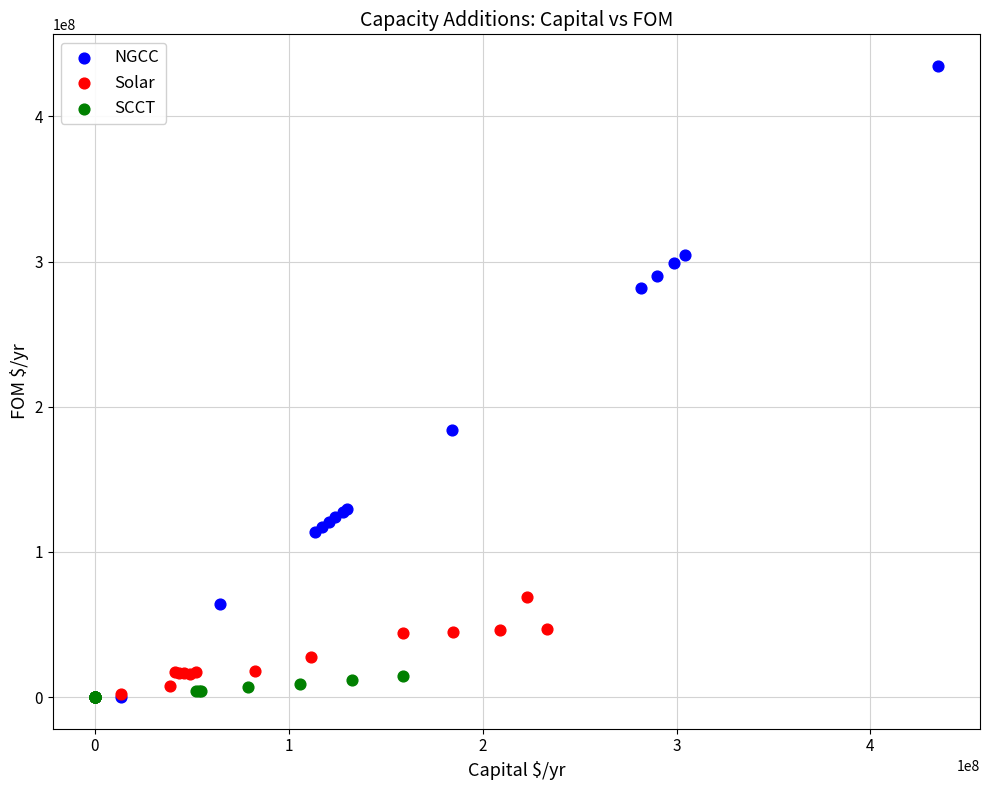

Which series has the widest spread of Y values?

NGCC